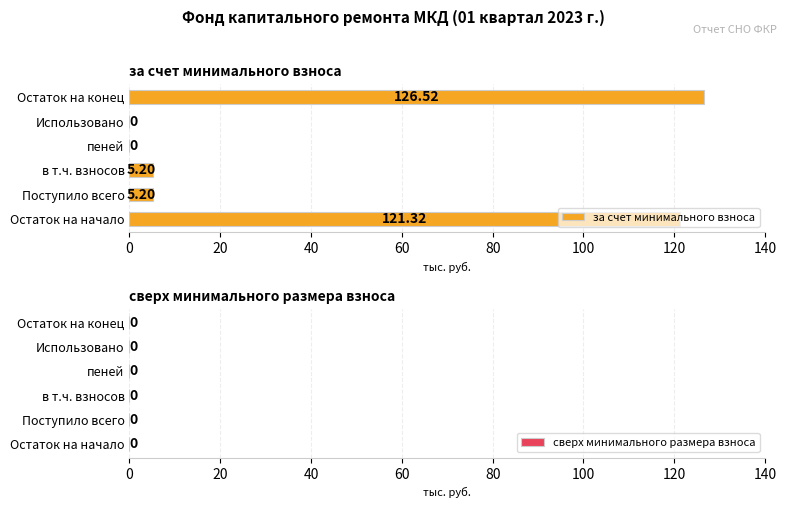

Which category has the highest value across all series?

Остаток на конец